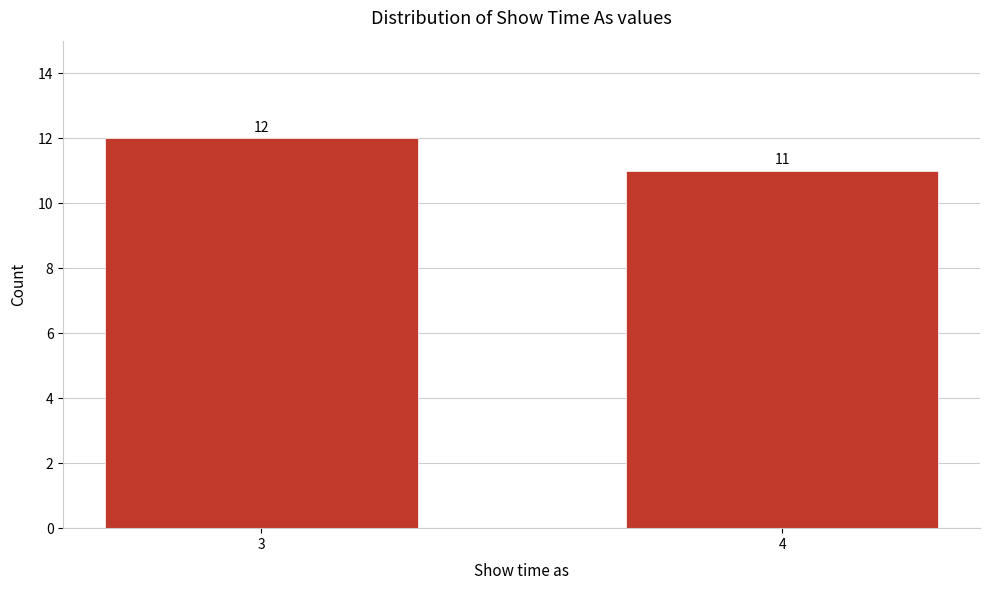

Reading left to right, transcribe all the data shown in this chart.

12	11